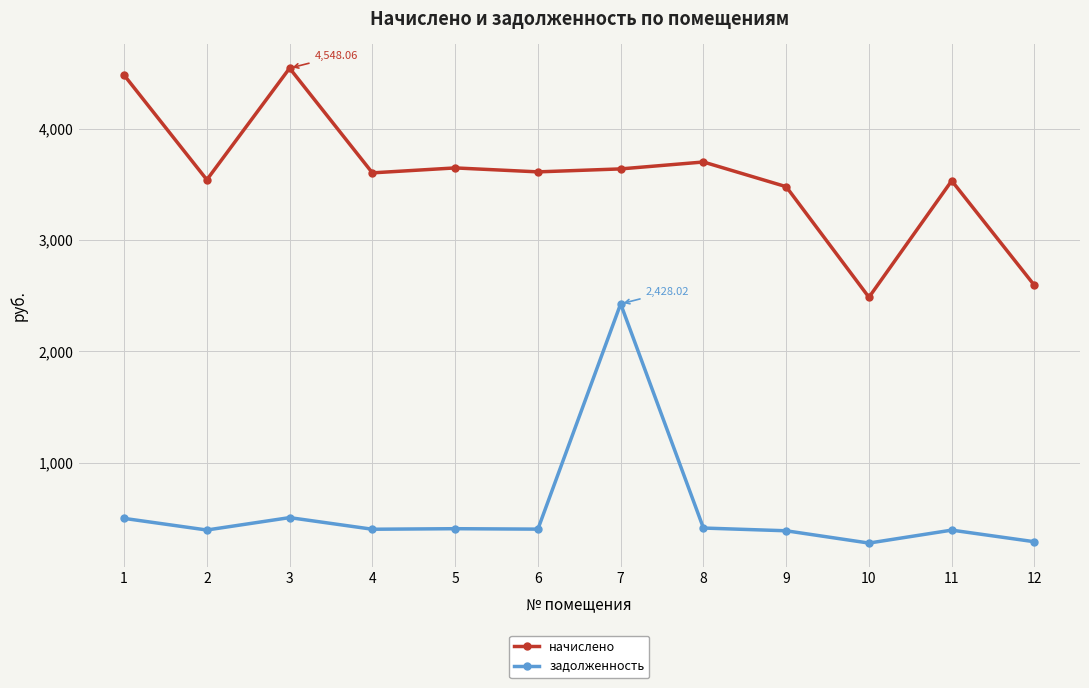

What is the lowest value of the начислено series?

2487.2